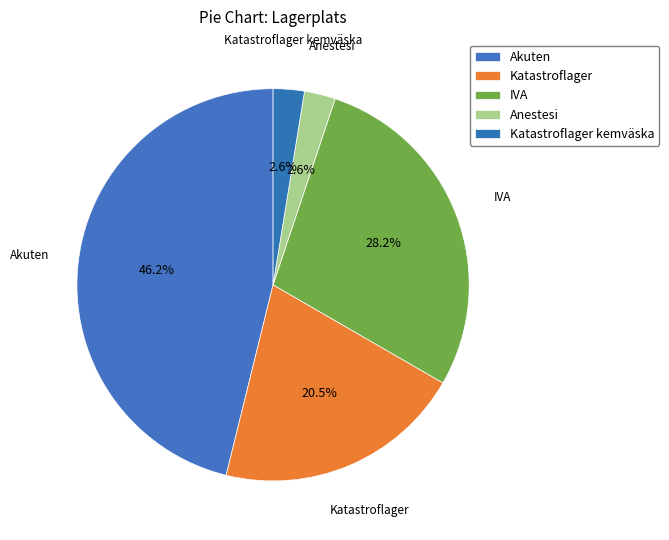

Does any single category account for the majority?

No